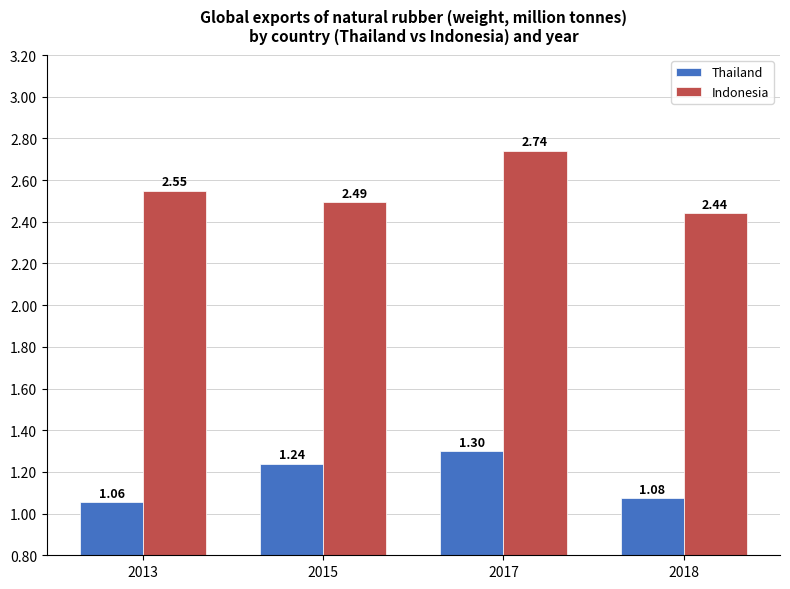

Is the value of Indonesia at 2015 greater than the value of Thailand at 2017?

Yes